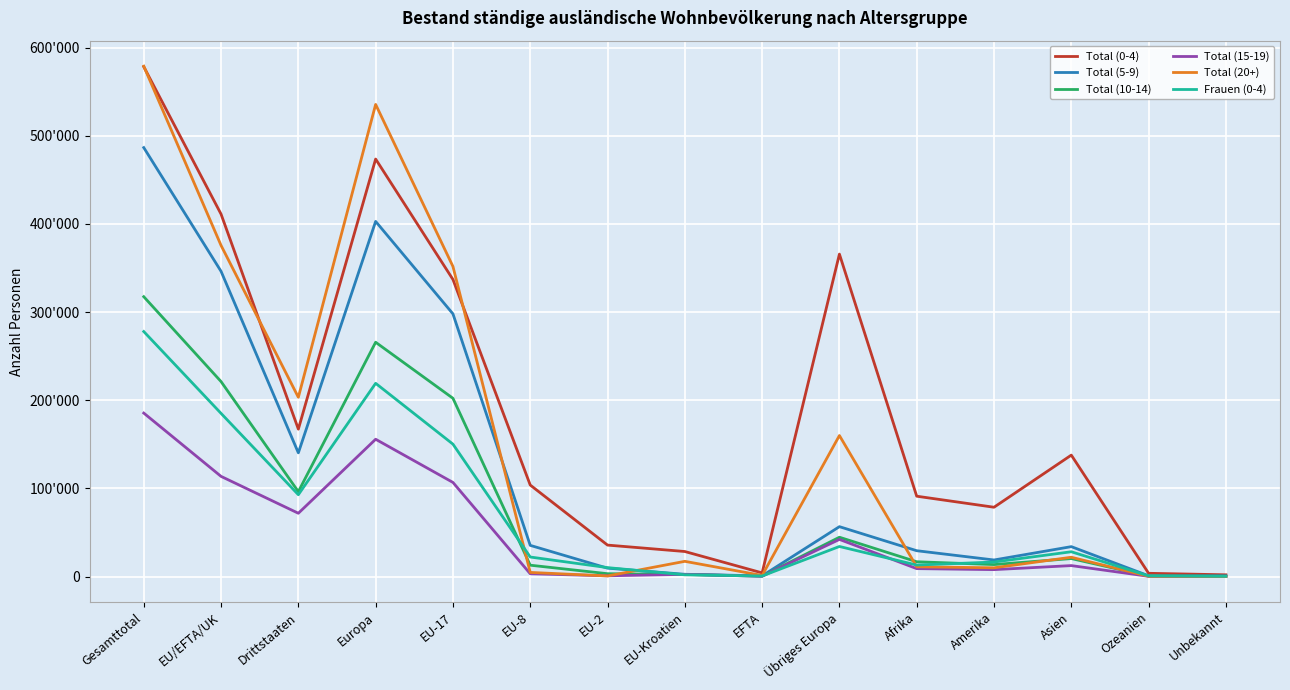

Between Ozeanien and Unbekannt, which is larger?

Ozeanien